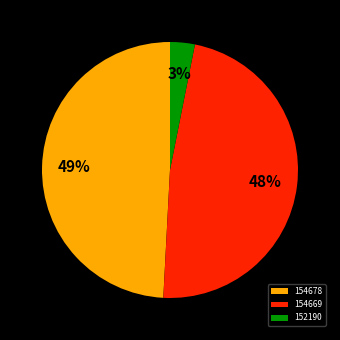

To the nearest percent, what is the difference between the largest and smallest slice percentages?

46%